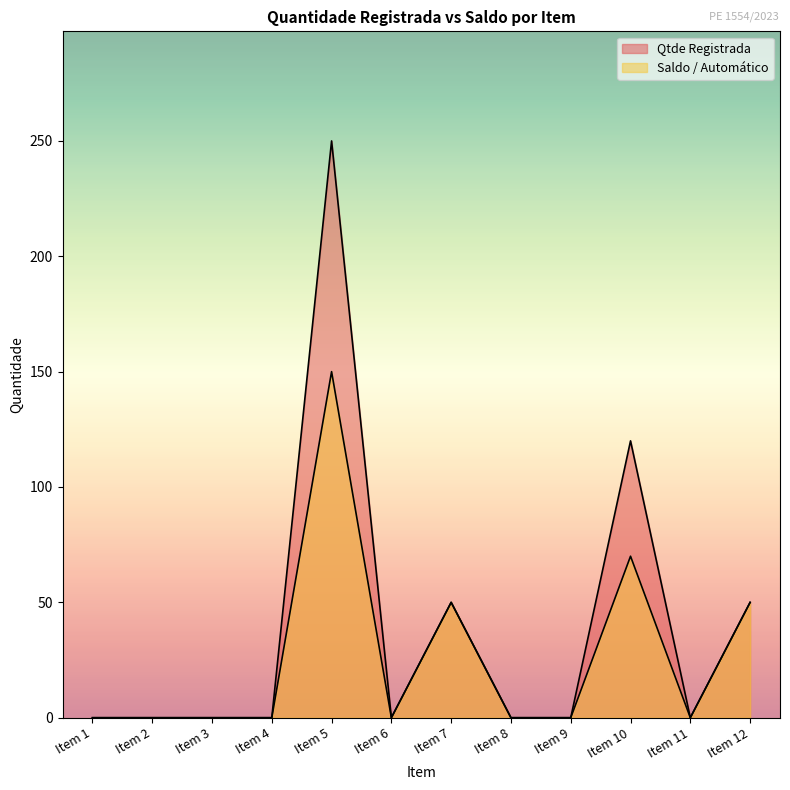

What is the maximum value shown in the chart?

250